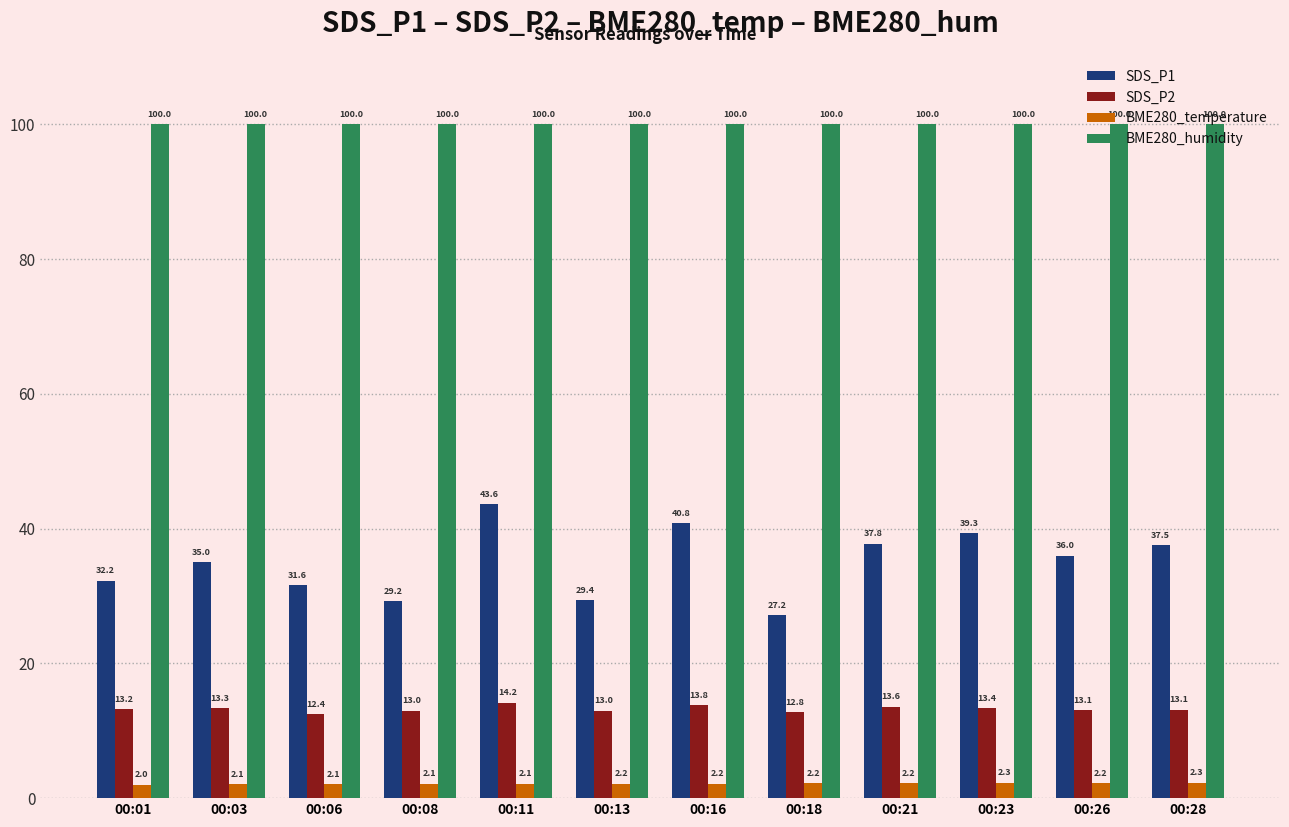

What is the value of the BME280_temperature bar at the 11th from the left?

2.2